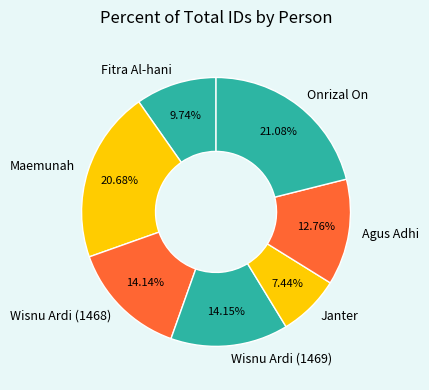

To the nearest percent, what portion does Wisnu Ardi (1468) represent?

14%